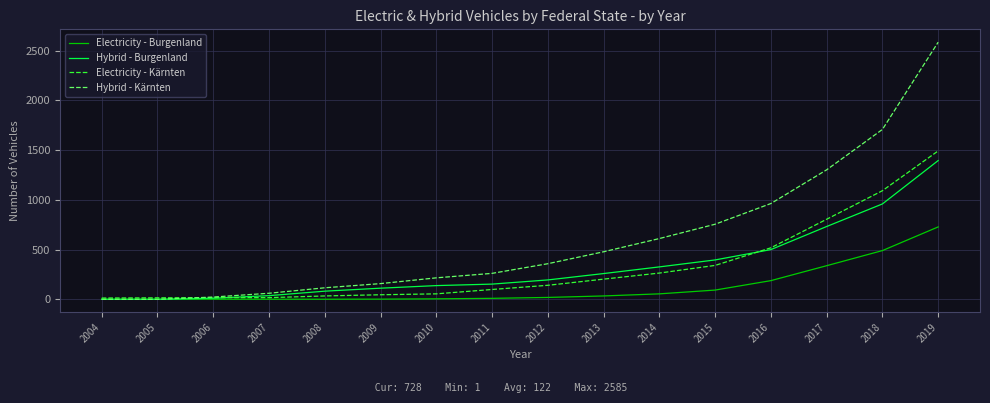

True or false: Hybrid - Kärnten has a value of 1708 at 2018.

True